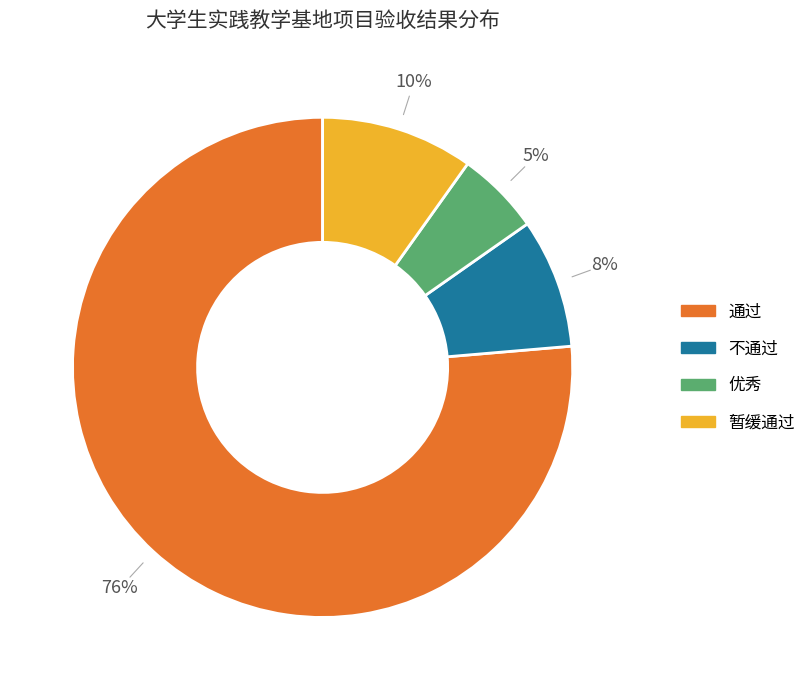

Rank the categories by value from lowest to highest.

优秀, 不通过, 暂缓通过, 通过